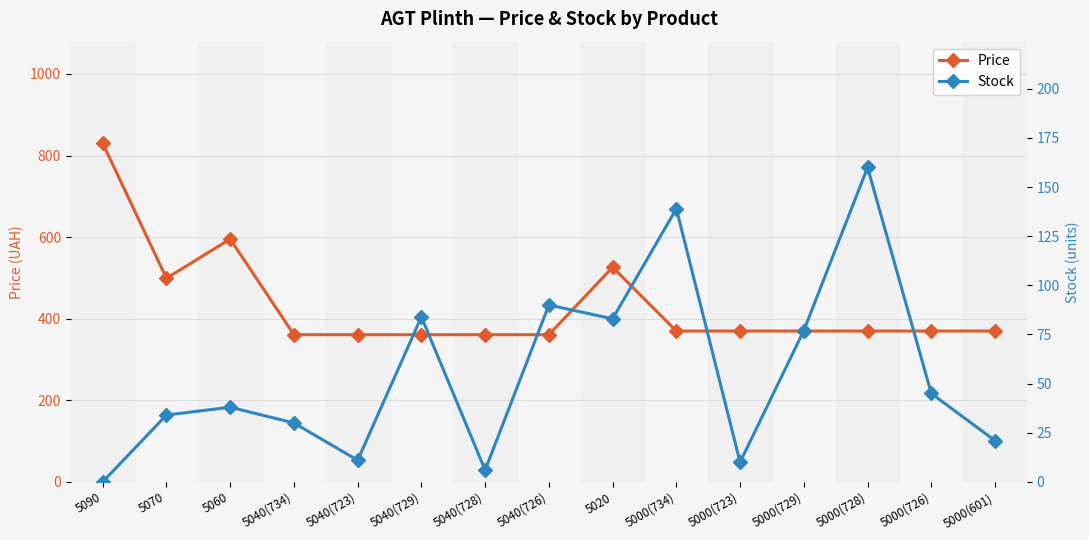

Where is the first local minimum for Price?

5070